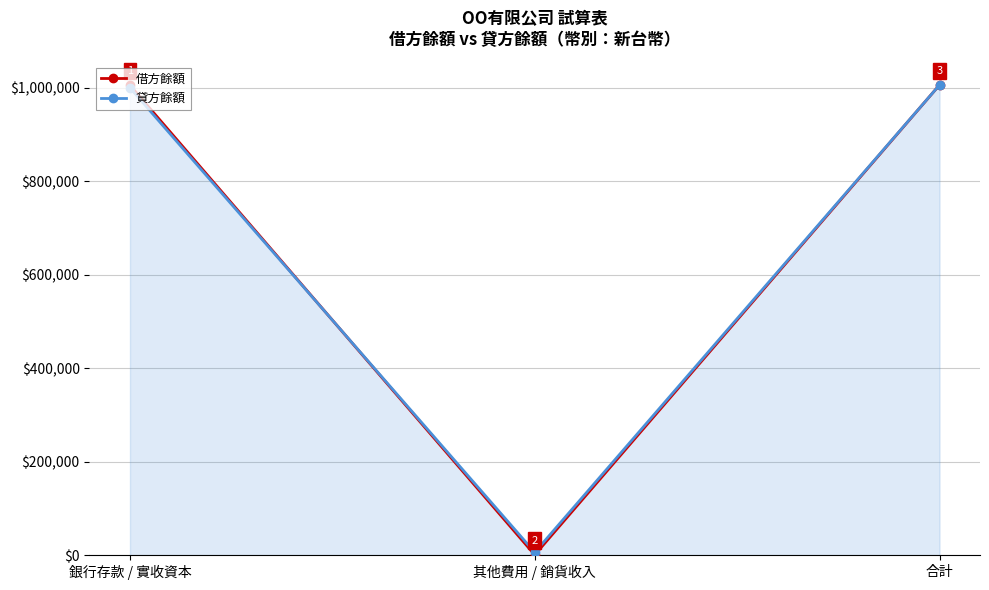

What value does the 貸方餘額 series have at 合計?

1006000